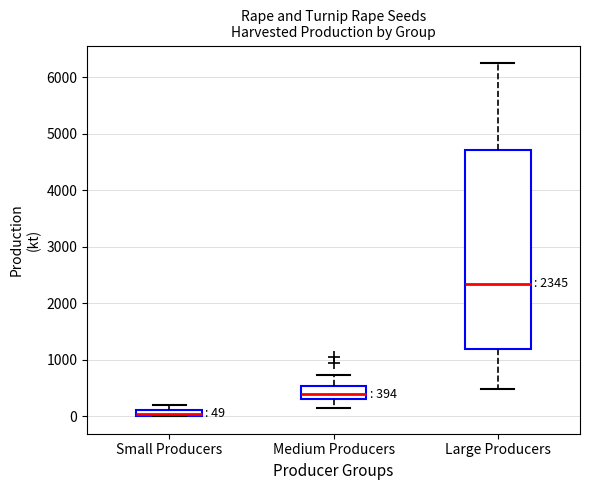

Which box's median line is the highest?

Large Producers